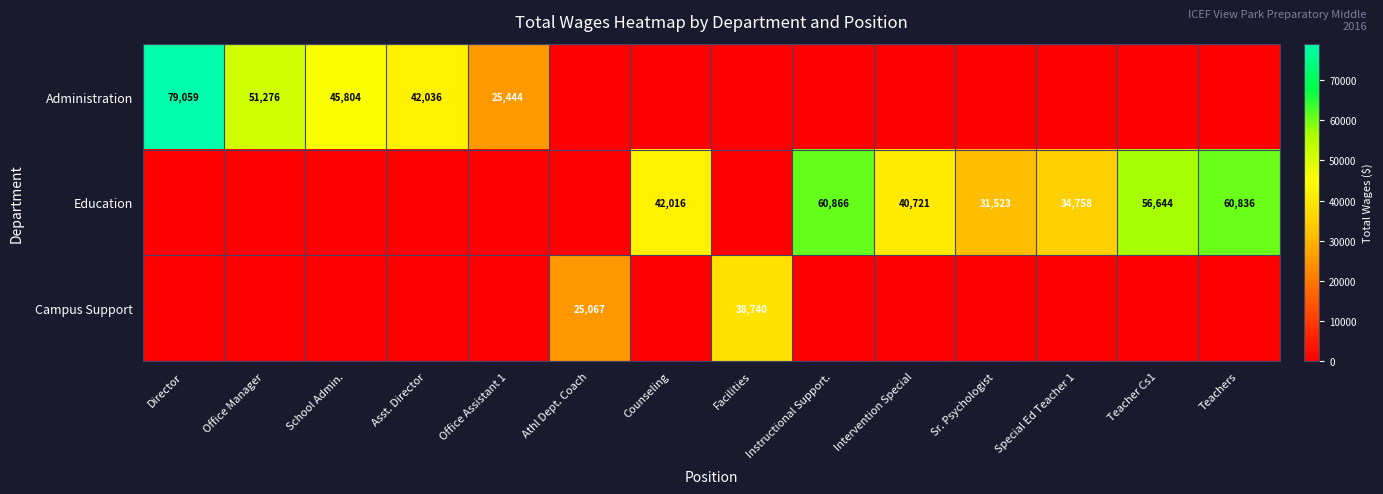

The value of Administration at Office Assistant 1 is 14765. True or false?

False